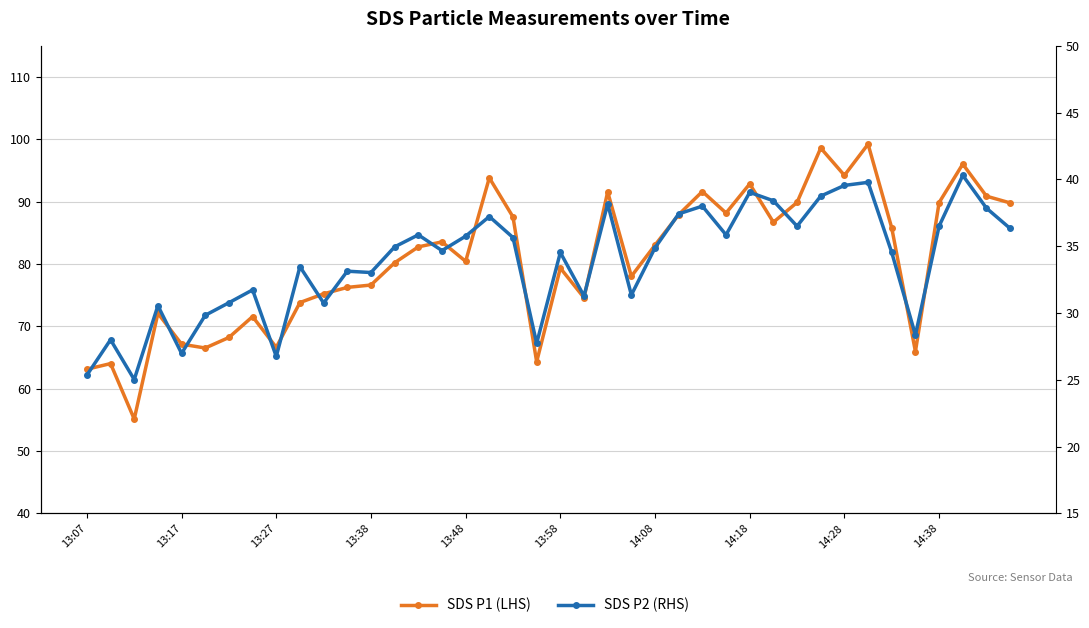

Which series has the largest total across all categories?

SDS P1 (LHS)